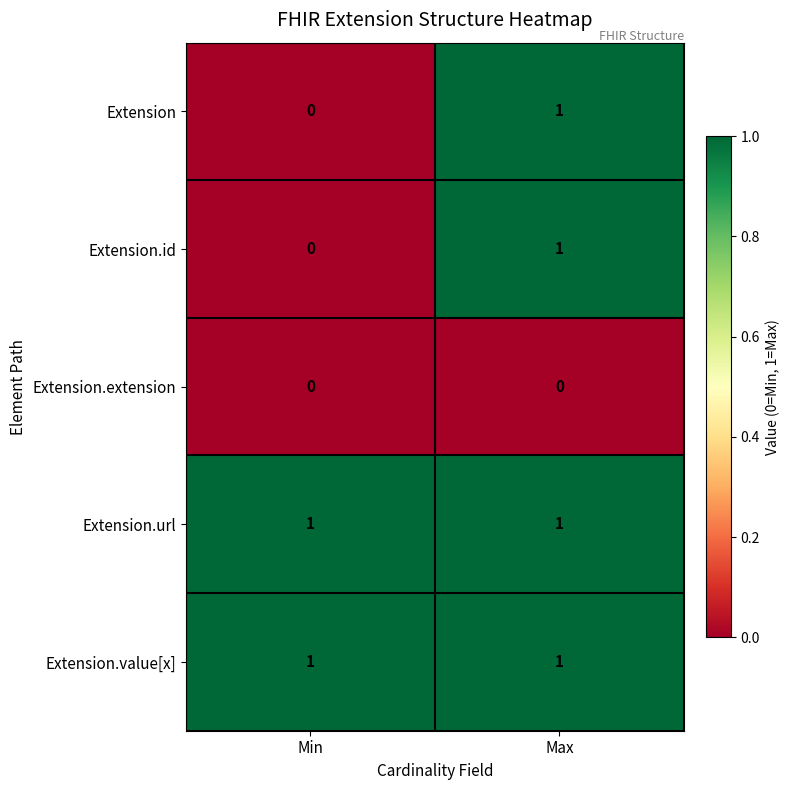

At which category is the sum across all series the highest?

Max